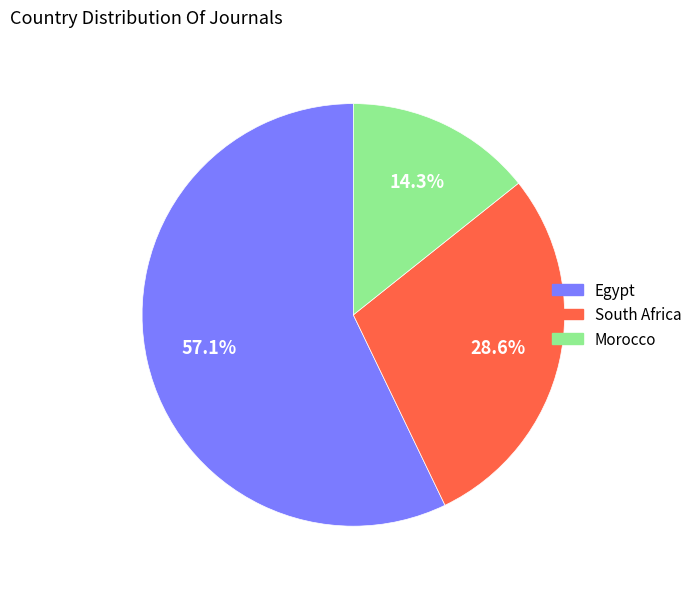

Which category accounts for the majority?

Egypt